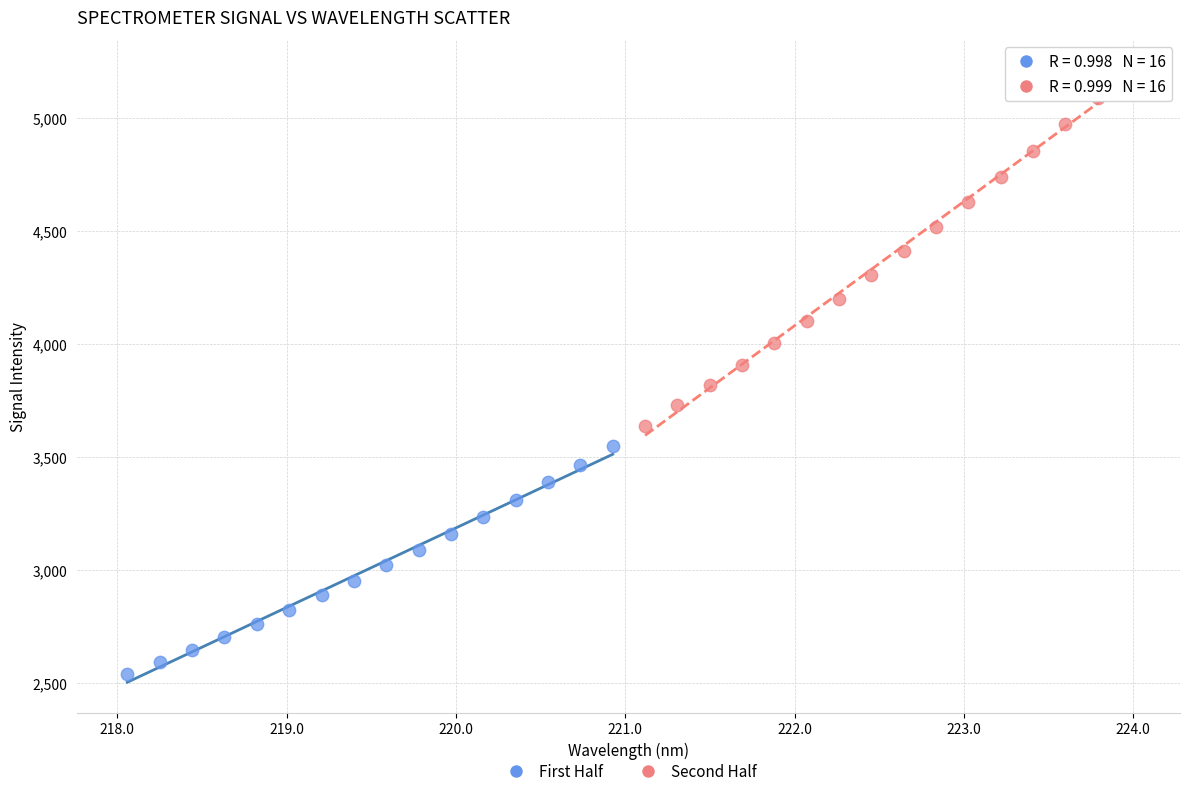

Which series has the largest Y range (max minus min)?

Second Half